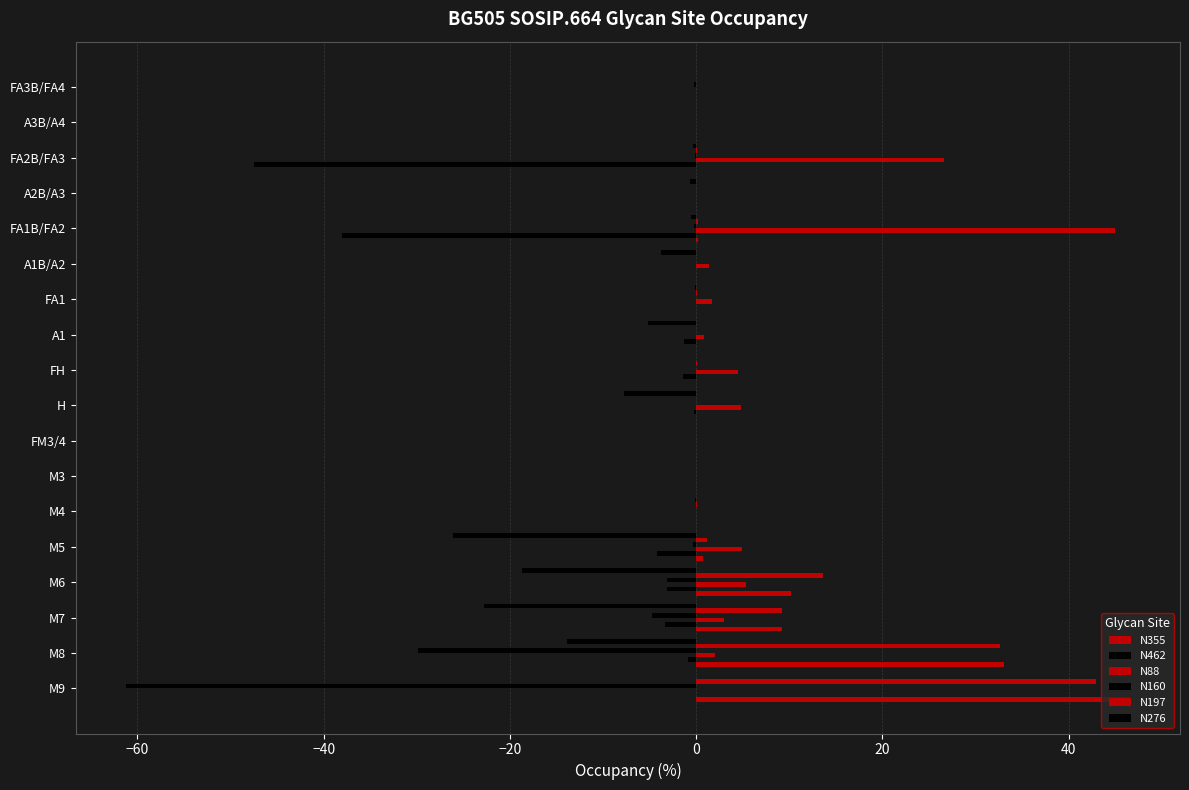

How many series are shown in this chart?

6